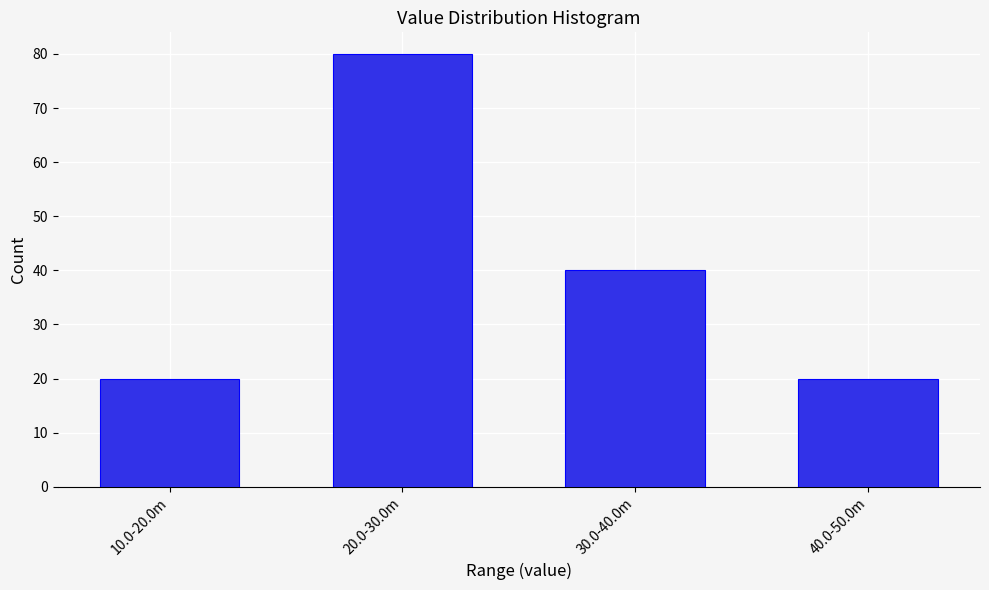

Reading right to left, transcribe all the data shown in this chart.

20	40	80	20